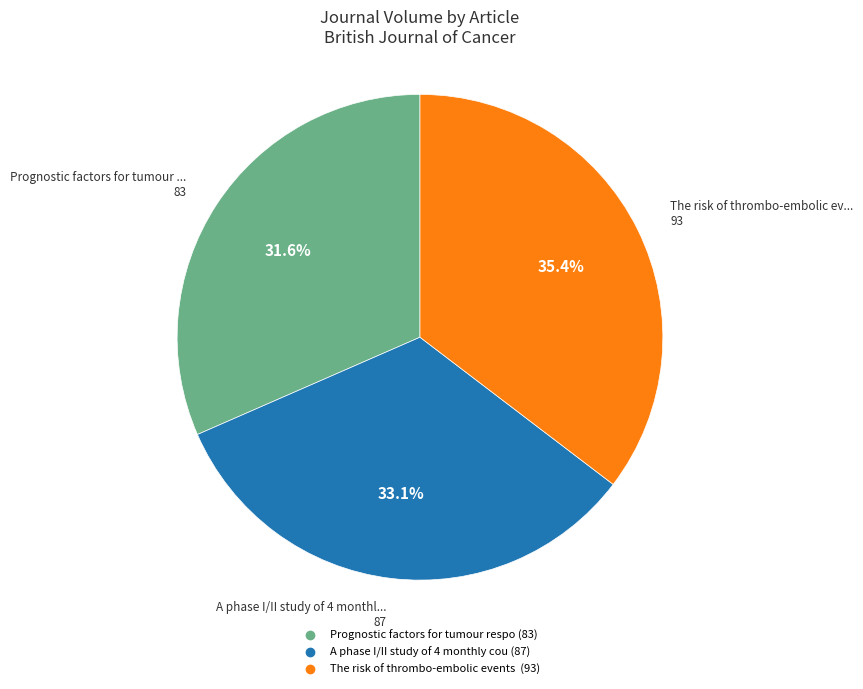

Does any single category account for the majority?

No